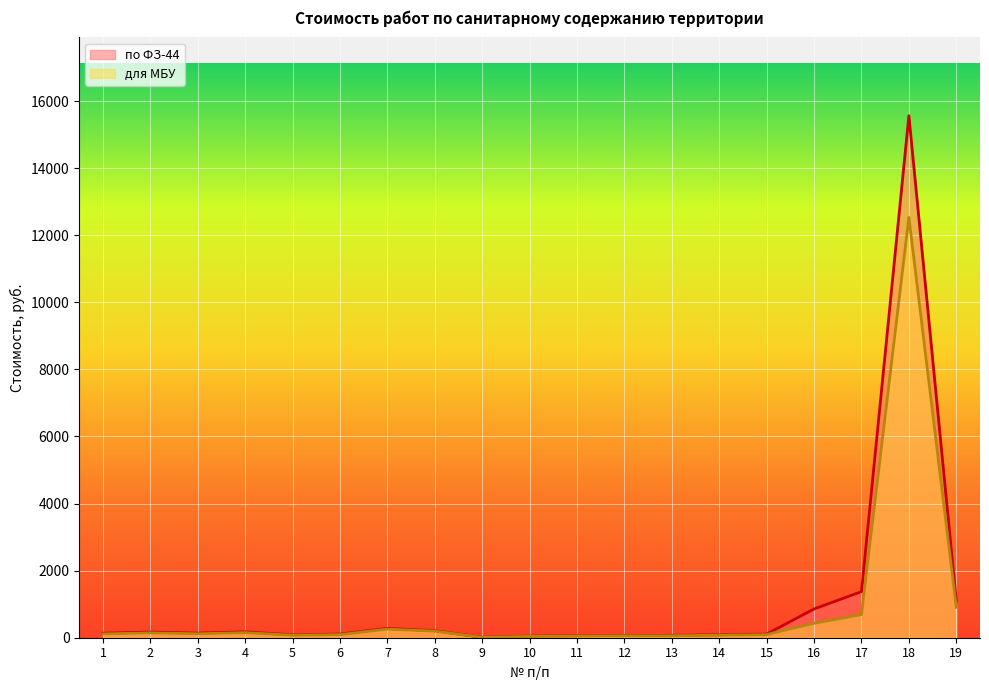

What is the value of the для МБУ point at the 2nd from the left?

145.5